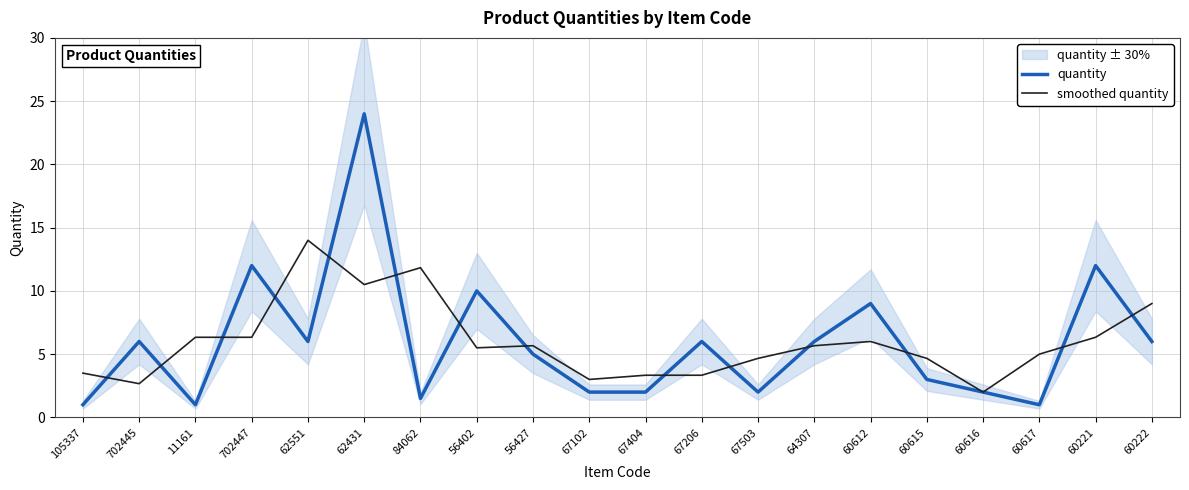

Between 702445 and 60615, which is larger?

702445